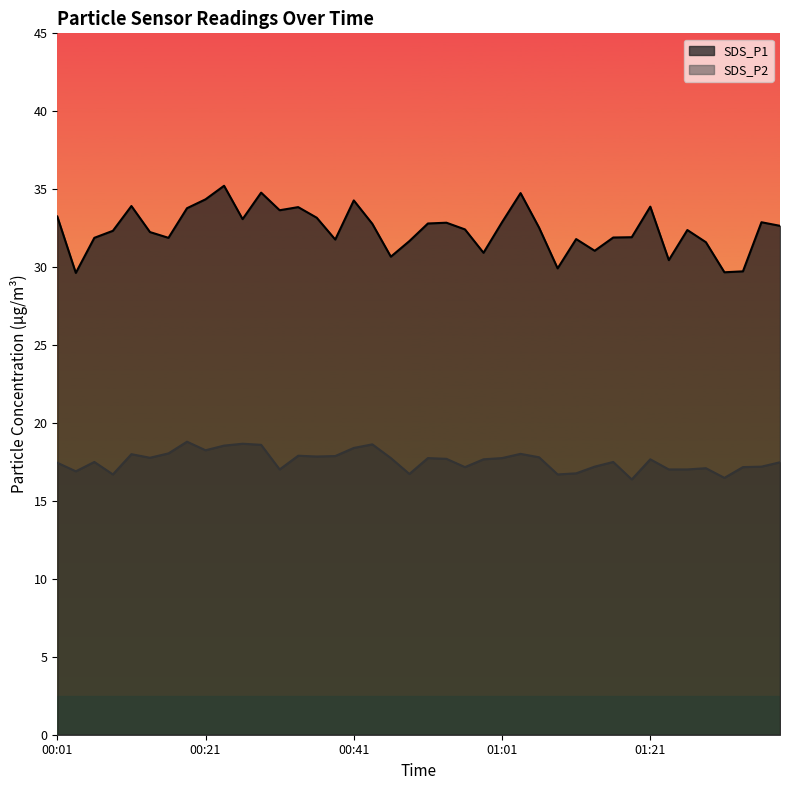

What is the difference between the maximum and minimum values in the SDS_P1 series?

5.6